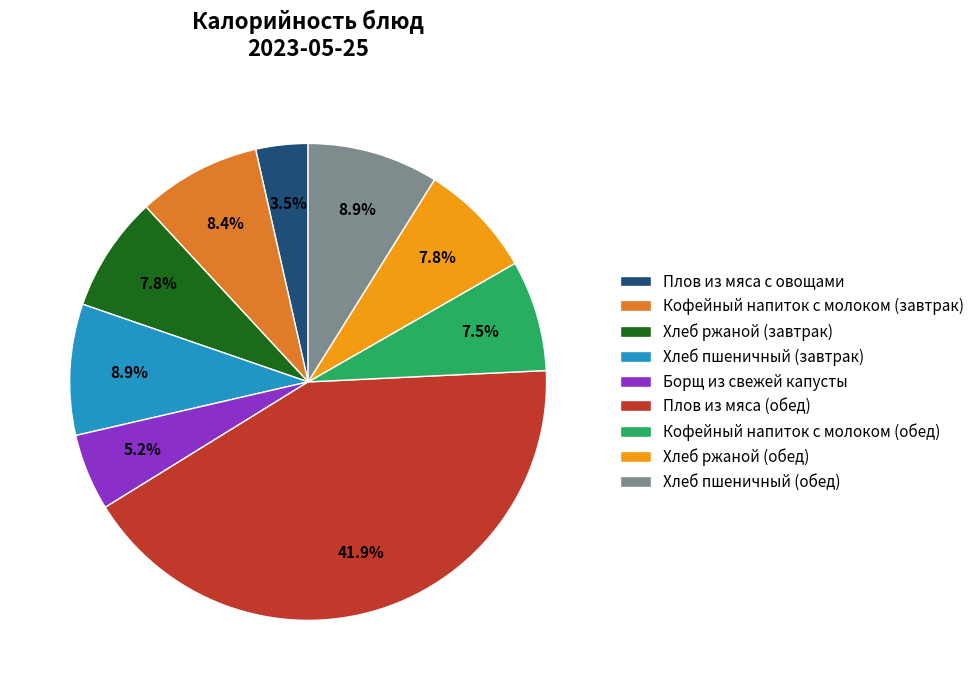

Does any single category account for the majority?

No